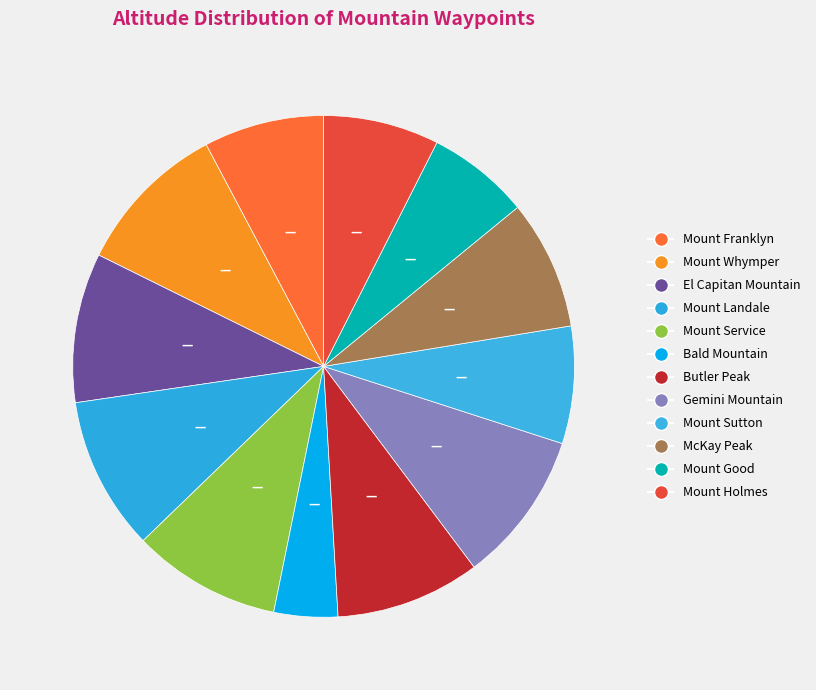

Which slice is the largest?

Mount Whymper